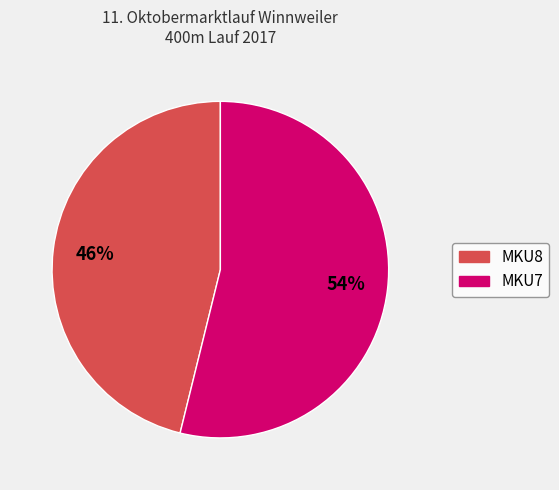

Combined, do MKU7 and MKU8 account for over 50%?

Yes